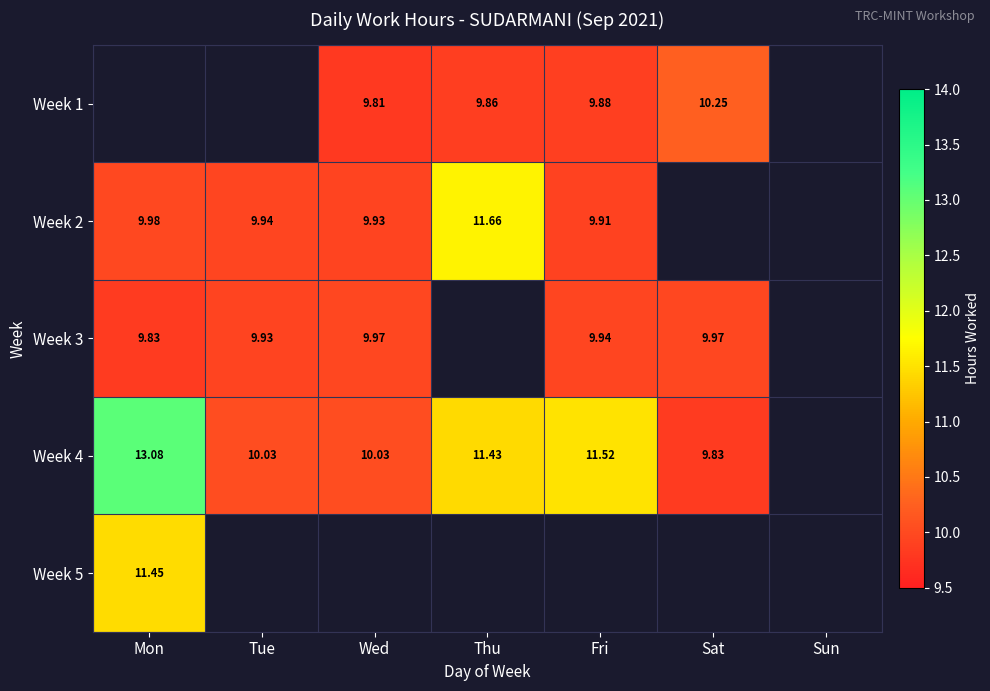

Count the number of data series in this chart.

5